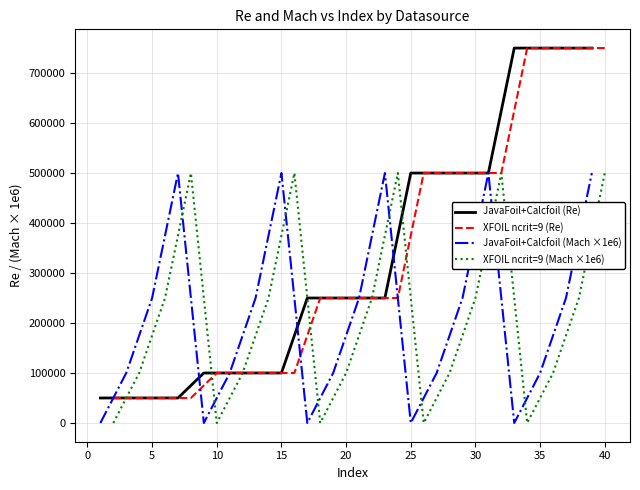

What is the greatest value displayed?

750000